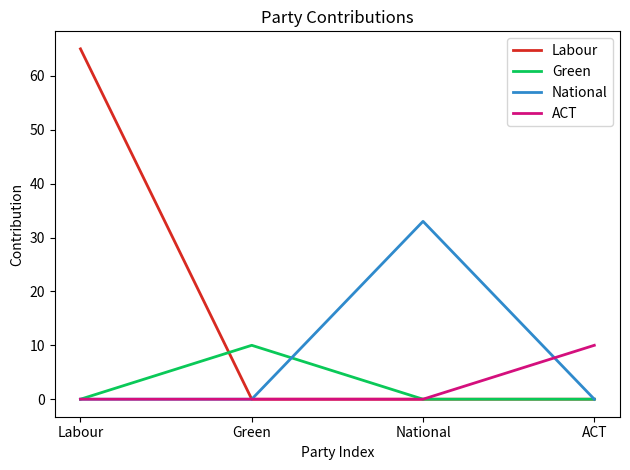

What position from the right is National?

2